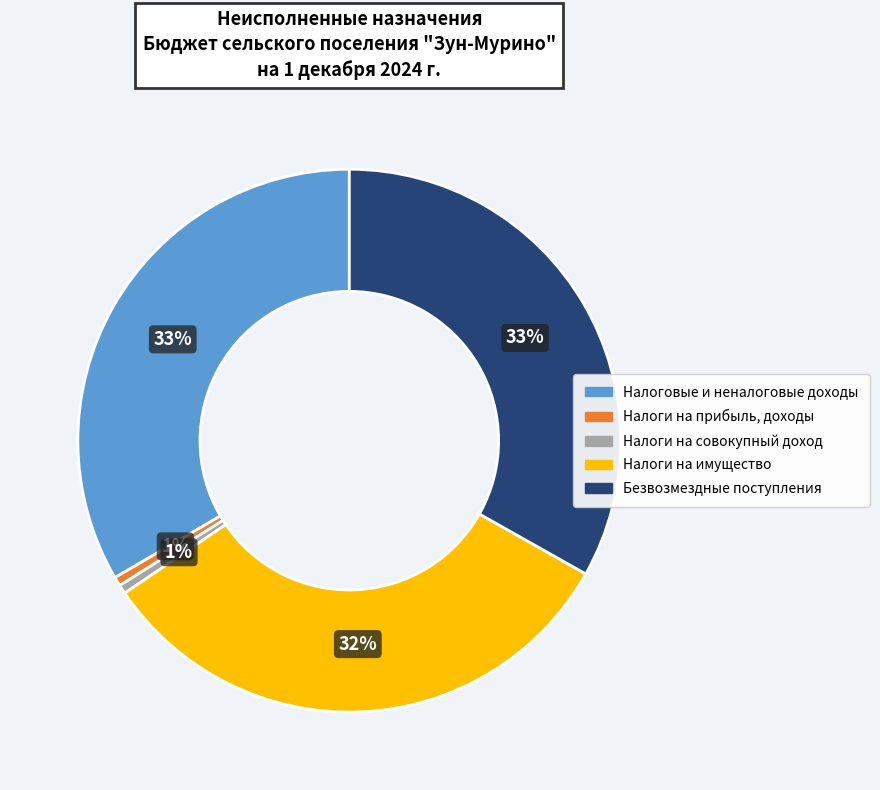

How many slices are in this pie chart?

5